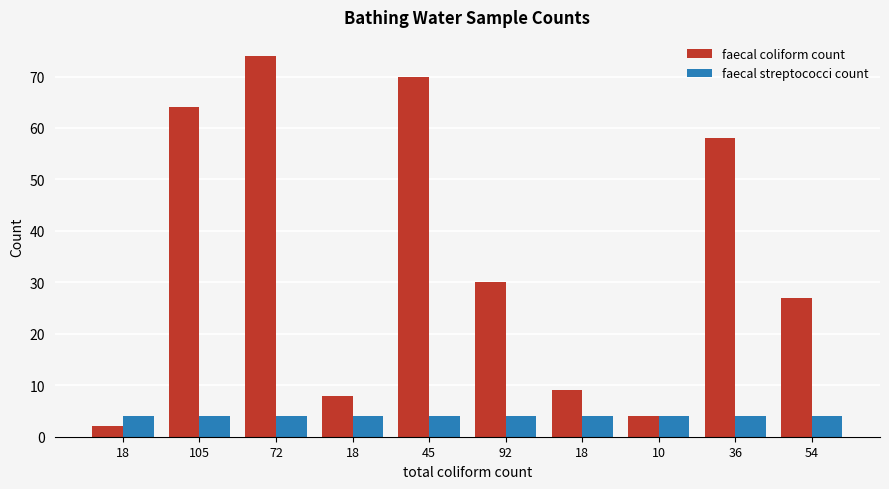

How many categories are shown in the chart?

10